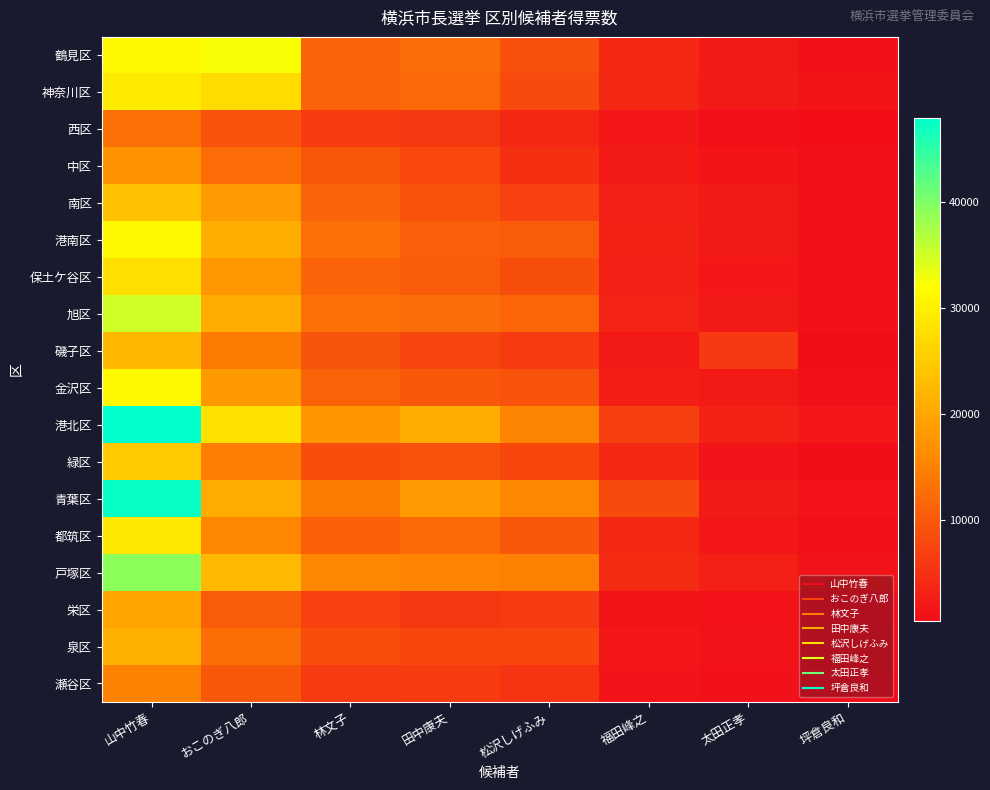

What is the minimum value shown in the chart?

535